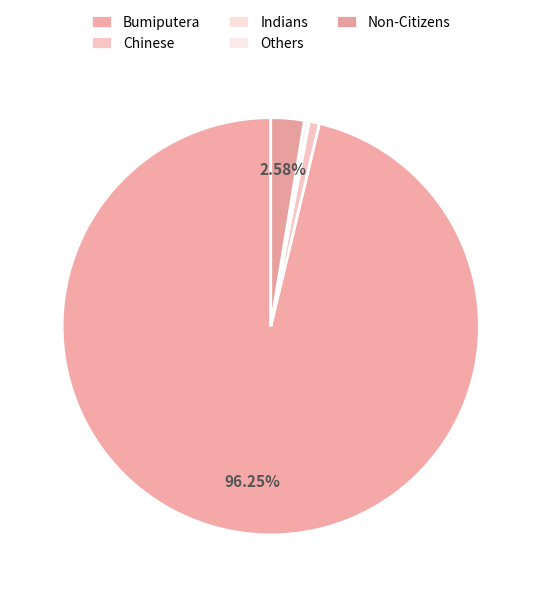

Which category has the smallest portion of the pie?

Indians